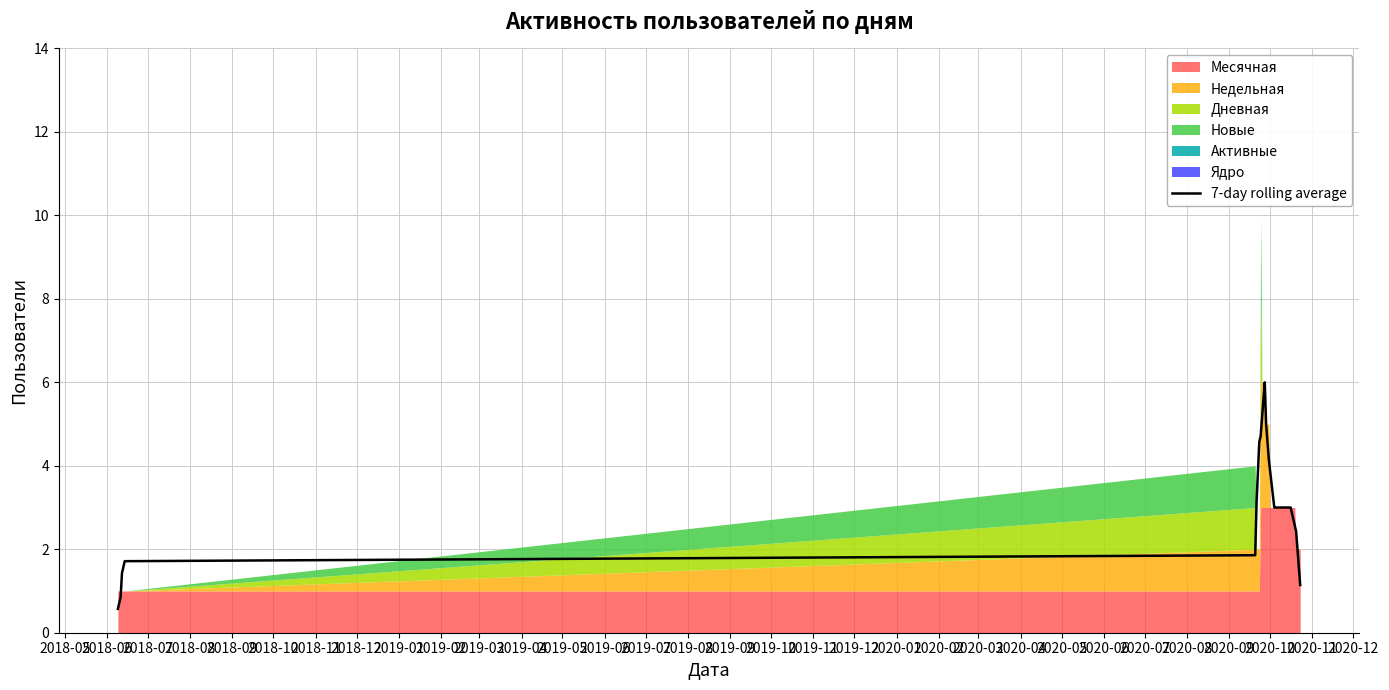

Is it true that the value at 2020-02 is 4.4?

False